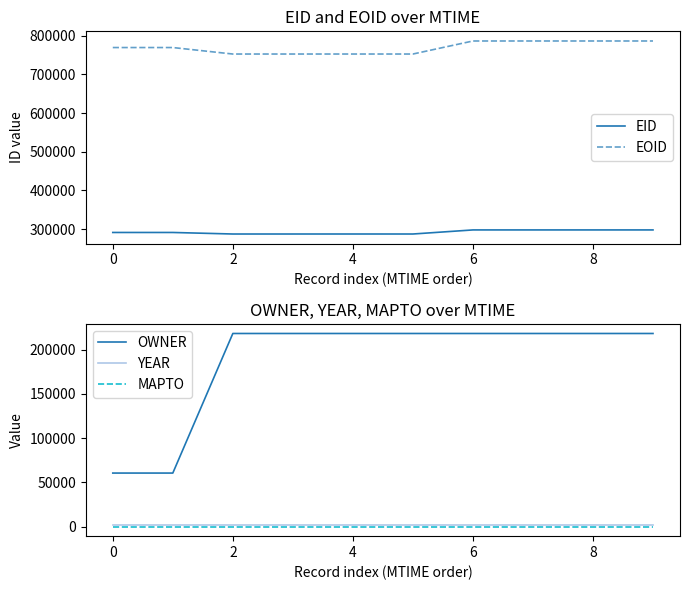

True or false: MAPTO and EOID intersect in this chart.

False